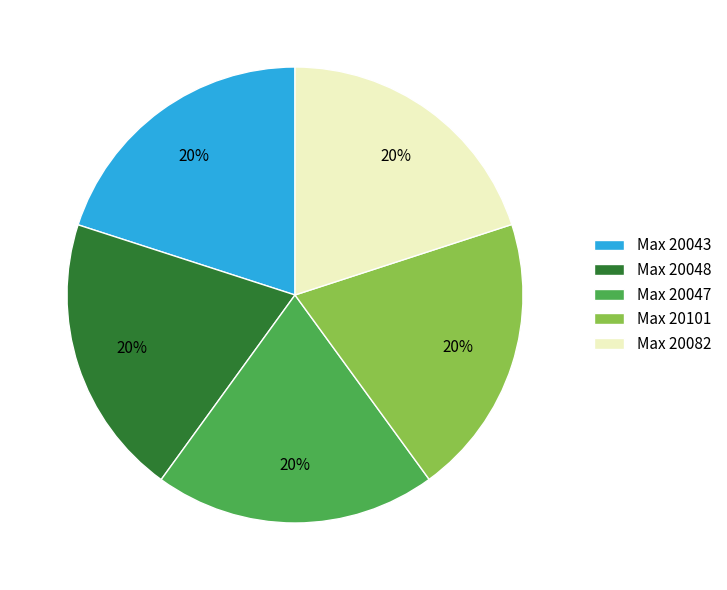

Do Max 20043 and Max 20047 together represent more than half of the pie?

No